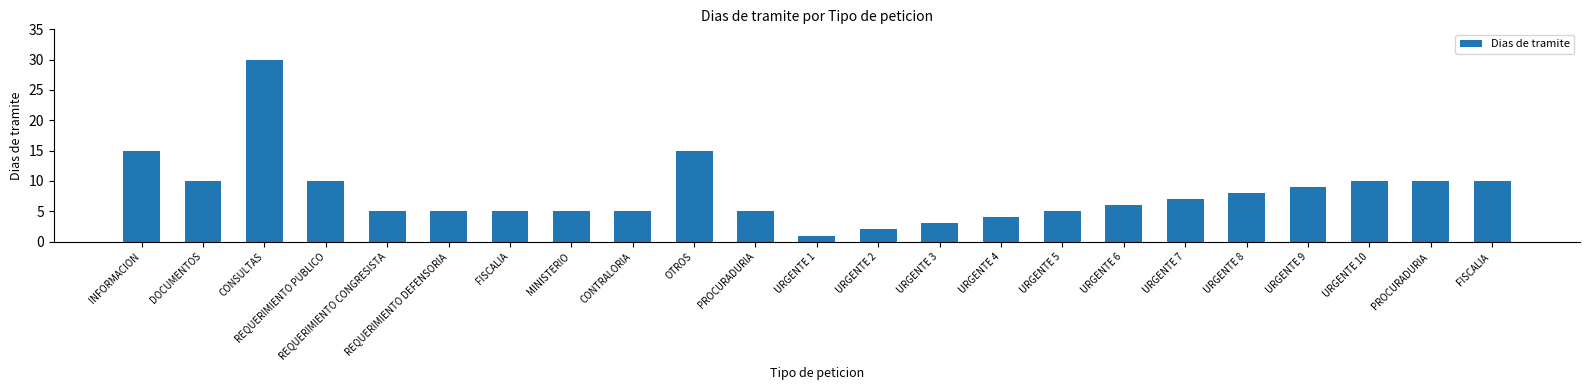

What is the value of the 1st bar from the left?

15